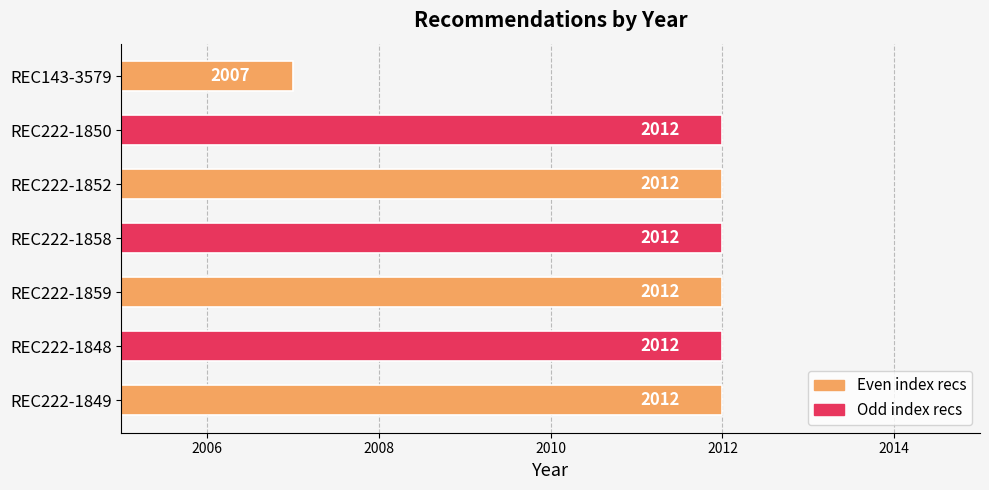

What is the sum of all values?

14079